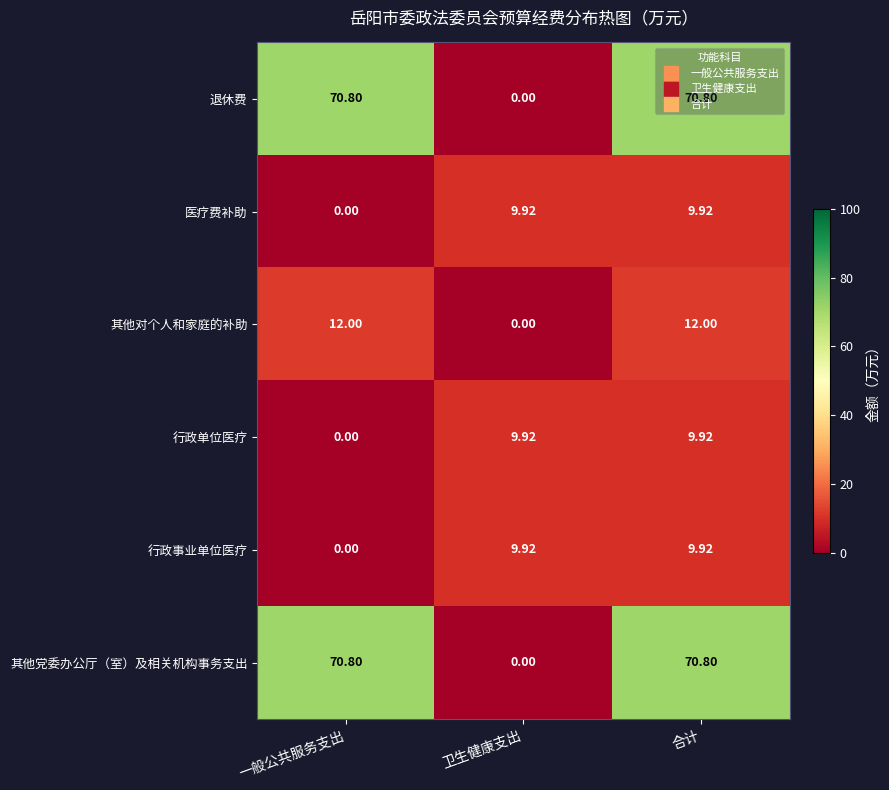

Which category has the lowest value in the 其他对个人和家庭的补助 series?

卫生健康支出